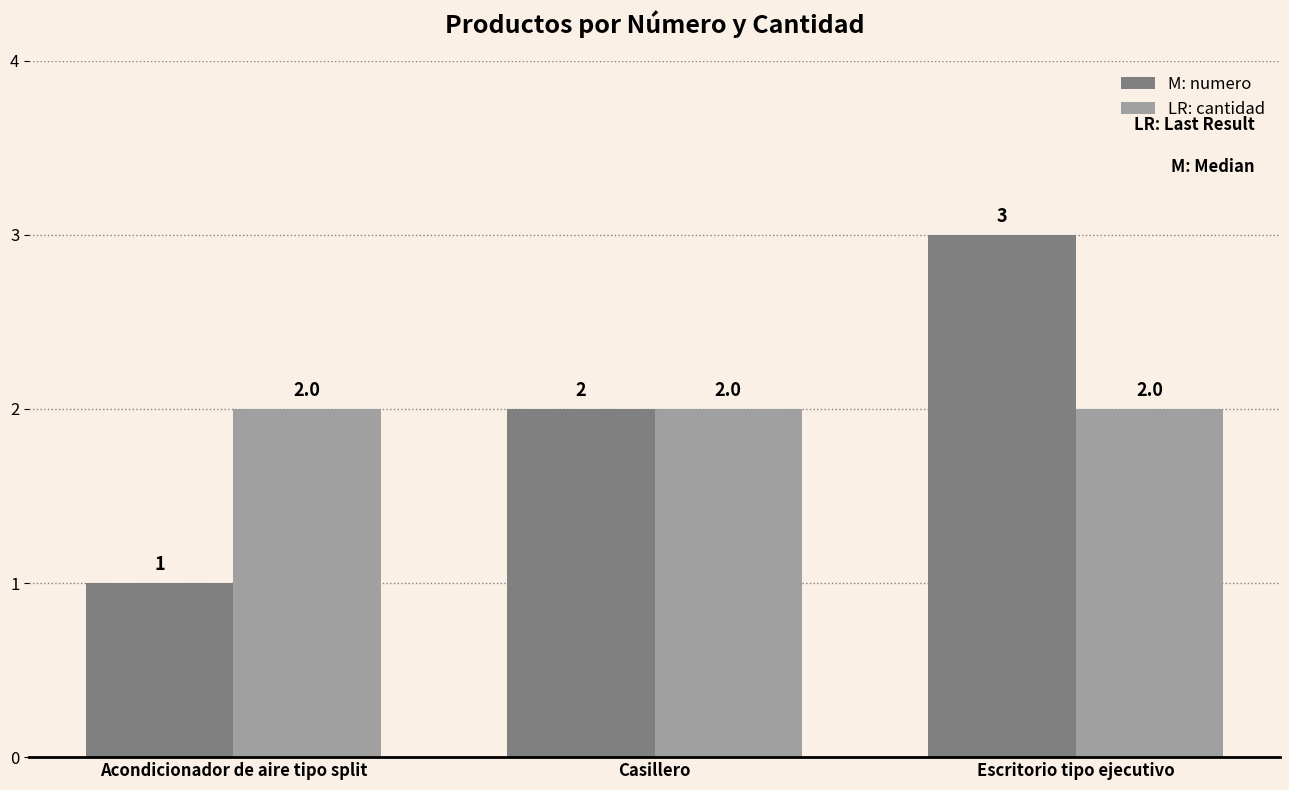

Reading left to right, list all the values displayed in this chart.

numero: 1	2	3
cantidad: 2	2	2